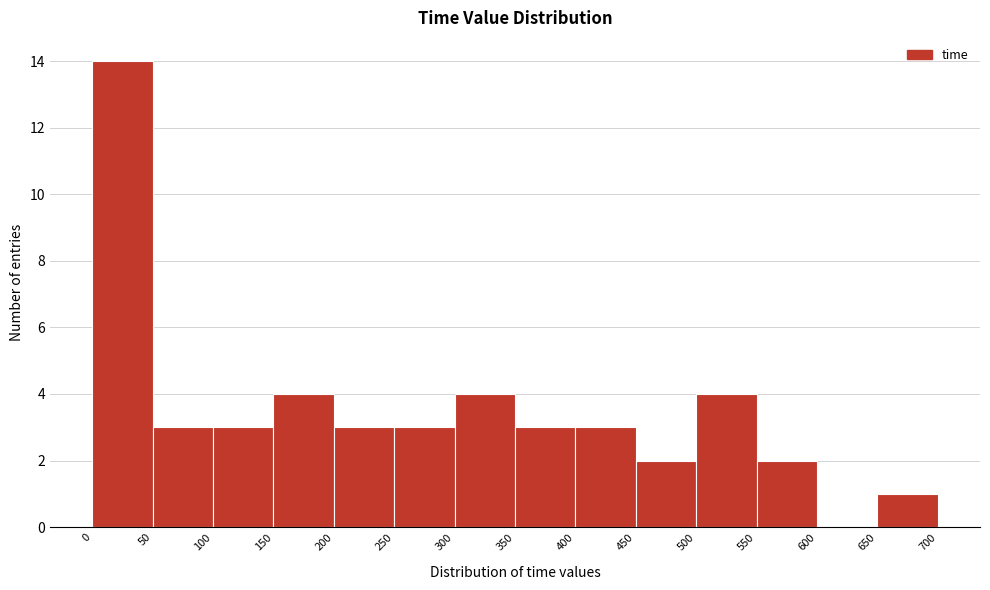

Reading left to right, transcribe this chart: for each bar, give the range it covers on the x-axis and its height. The values are not printed on the chart, so give them approximately, as read against the axis.

0 to 50: 14
50 to 100: 3
100 to 150: 3
150 to 200: 4
200 to 250: 3
250 to 300: 3
300 to 350: 4
350 to 400: 3
400 to 450: 3
450 to 500: 2
500 to 550: 4
550 to 600: 2
600 to 650: 0
650 to 700: 1